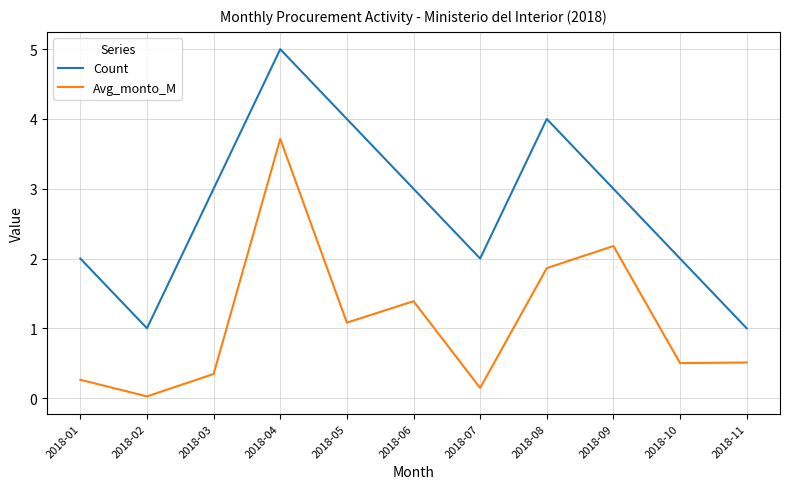

Rank the series at 2018-04 from highest to lowest value.

Count, Avg_monto_M